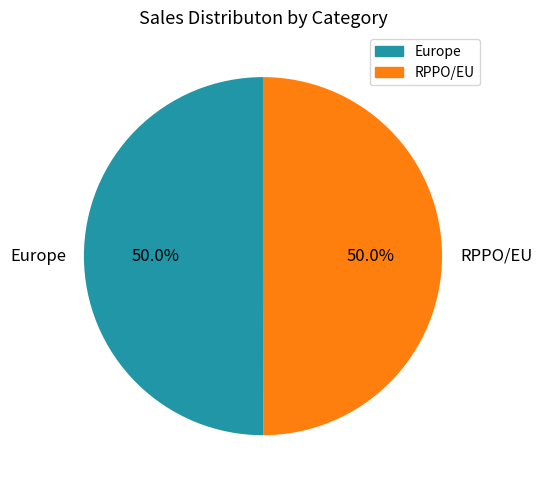

How many slices are in this pie chart?

2